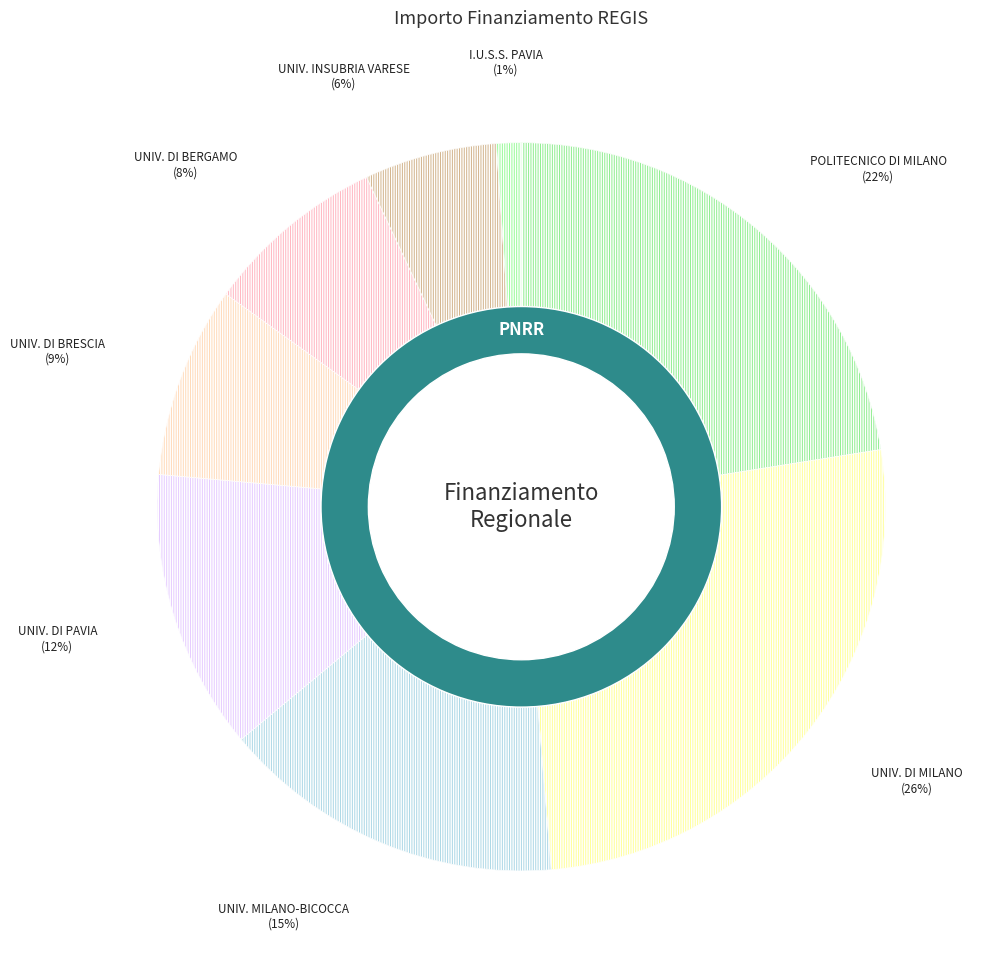

Which has a higher value, UNIVERSITA DEGLI STUDI DI BERGAMO or I.U.S.S. - ISTITUTO UNIVERSITARIO DI STUDI SUPERIORI?

UNIVERSITA DEGLI STUDI DI BERGAMO